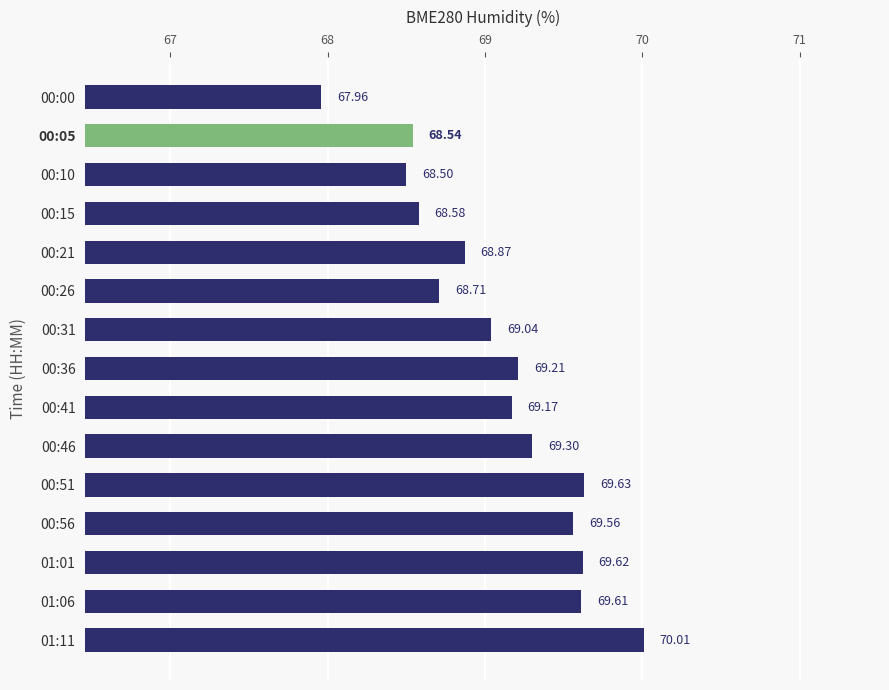

What is the maximum value shown in the chart?

70.0